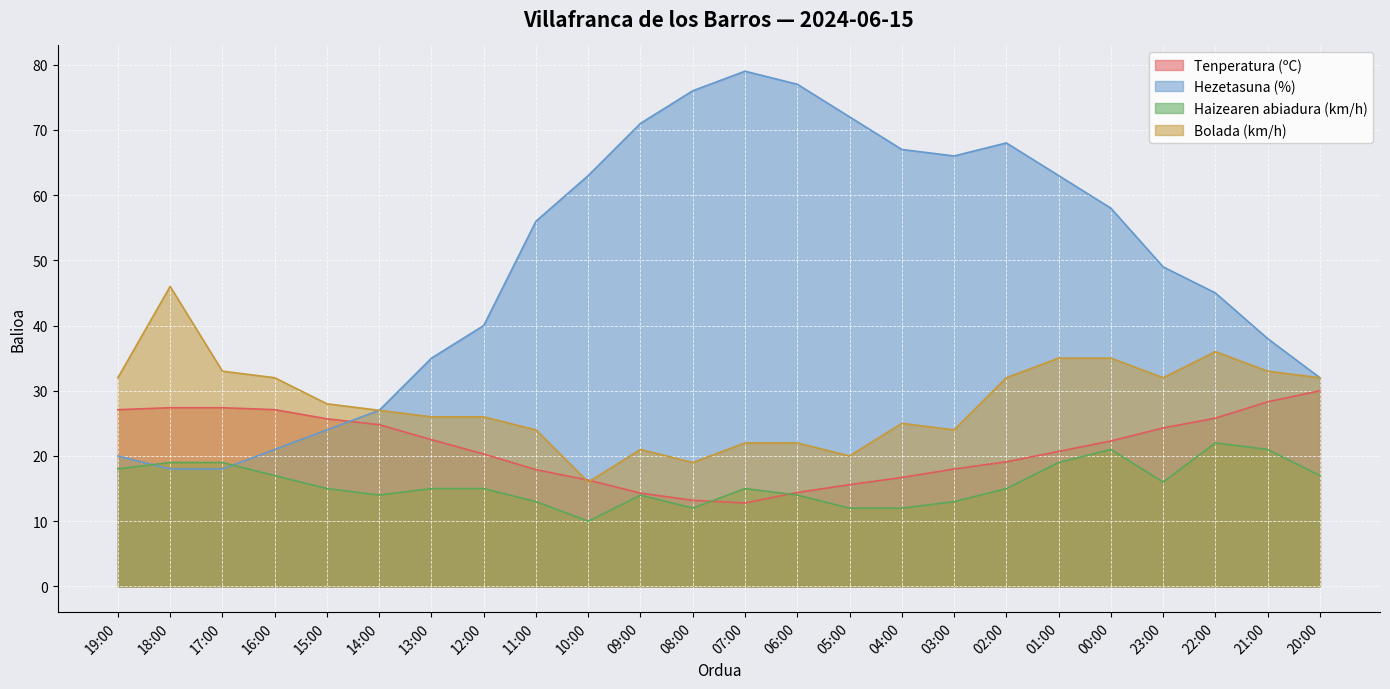

Where do Haizearen abiadura (km/h) and Tenperatura (ºC) first cross each other?

08:00 and 07:00